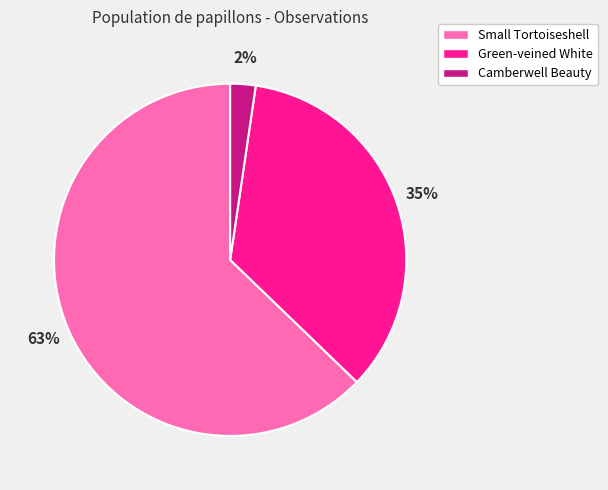

Rank the categories by value from lowest to highest.

Camberwell Beauty, Green-veined White, Small Tortoiseshell